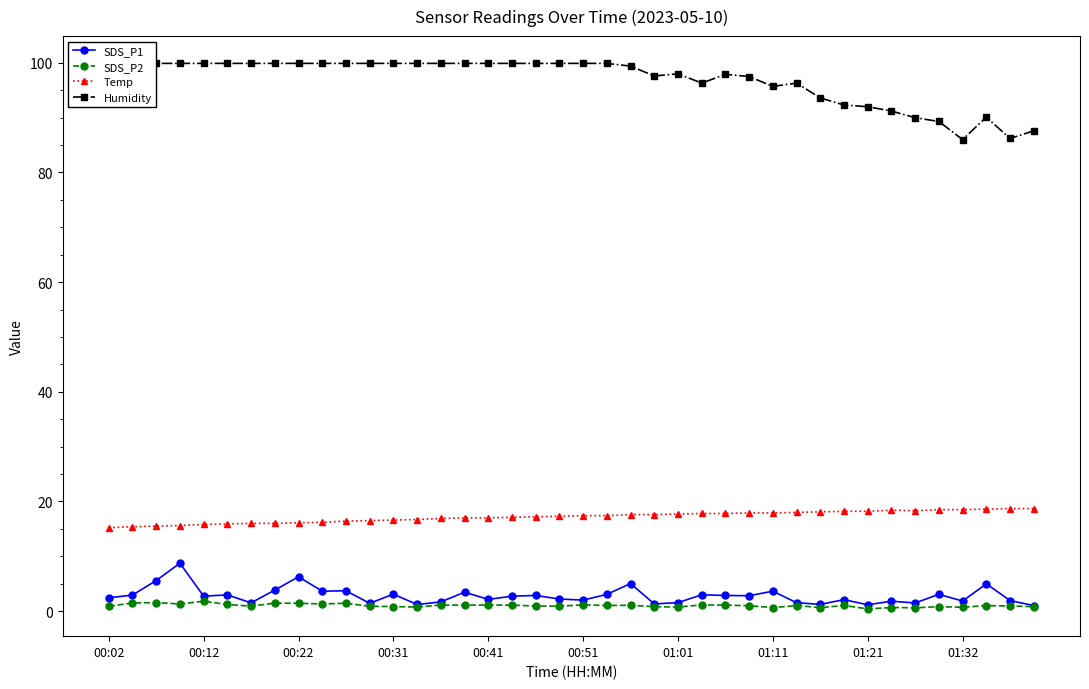

How many categories are shown in the chart?

40